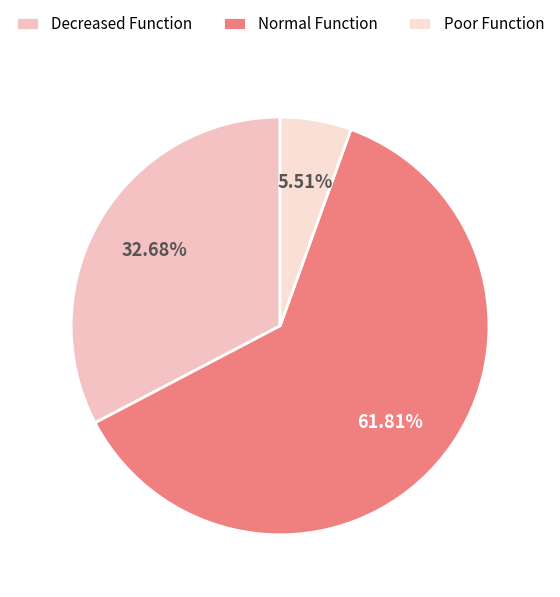

Between Normal Function and Decreased Function, which is larger?

Normal Function